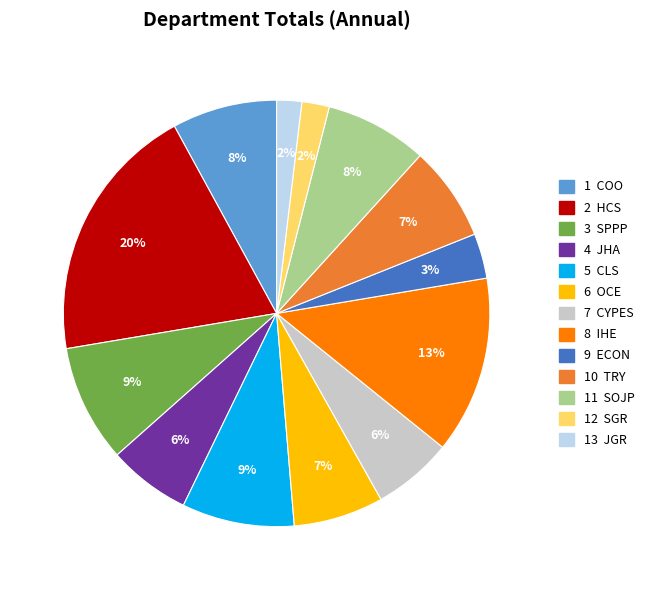

To the nearest percent, what is the difference between the largest and smallest slice percentages?

18%